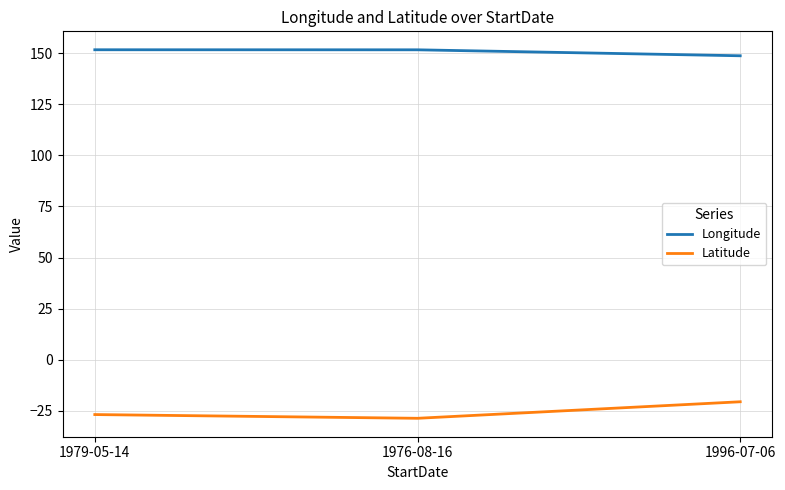

What position from the right is 1976-08-16?

2